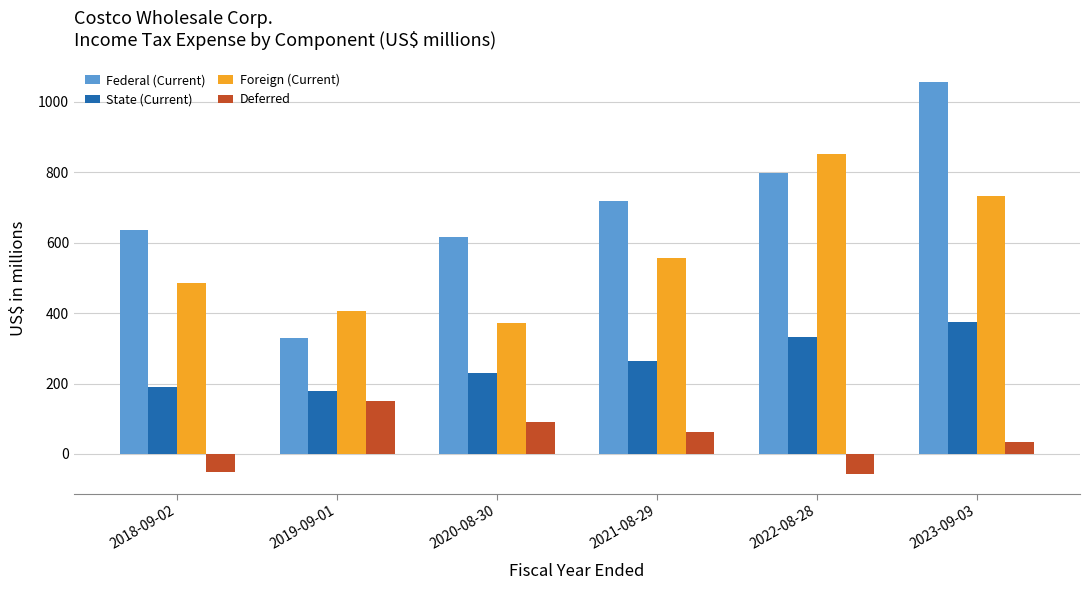

Are the bars grouped side by side (vs. stacked)?

Yes